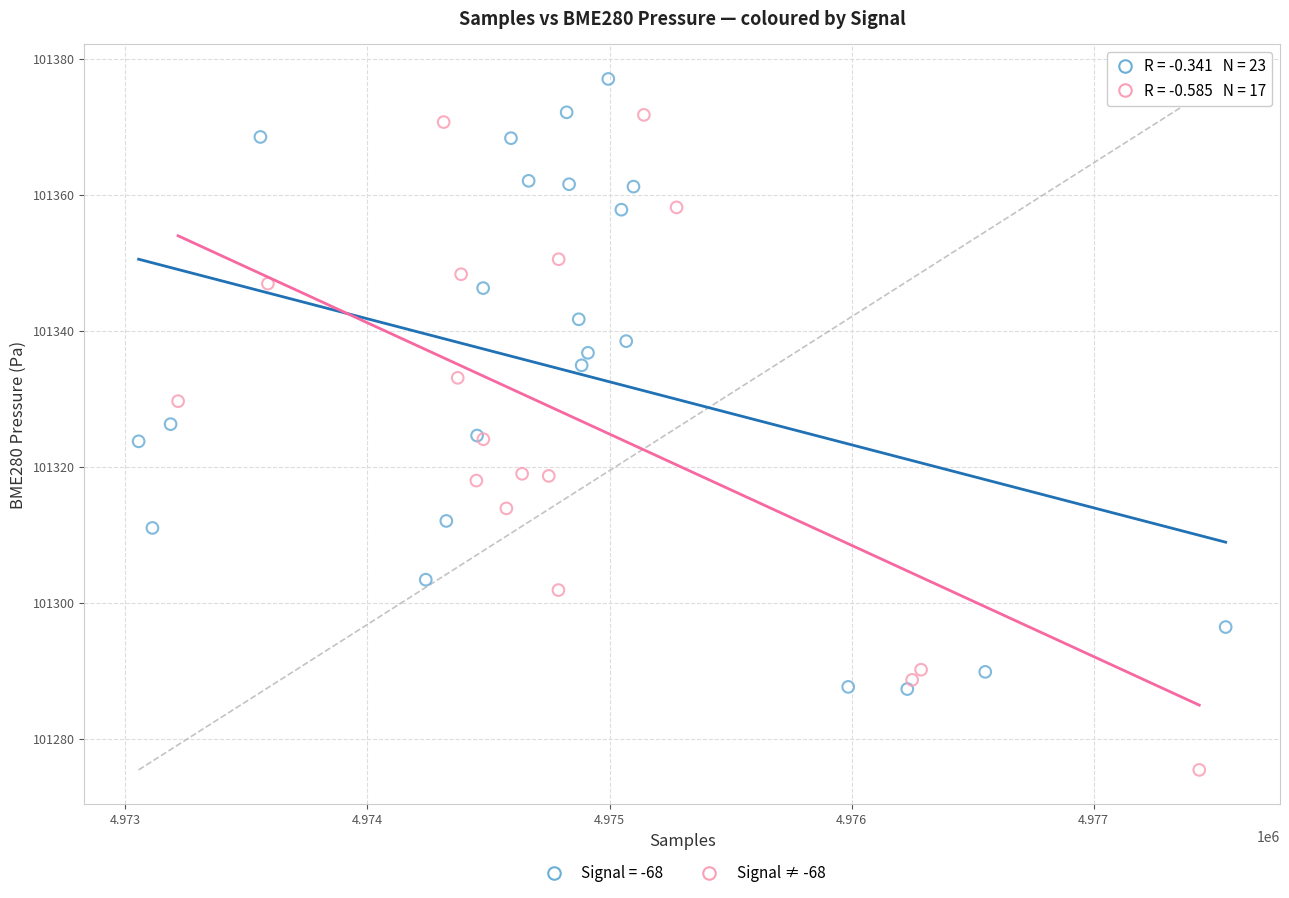

Which series reaches the maximum Y coordinate?

Signal = -68